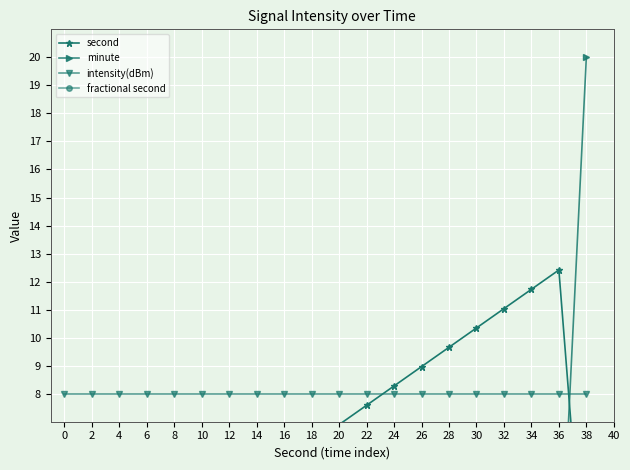

Is the value of minute at 10 greater than the value of intensity(dBm) at 24?

No